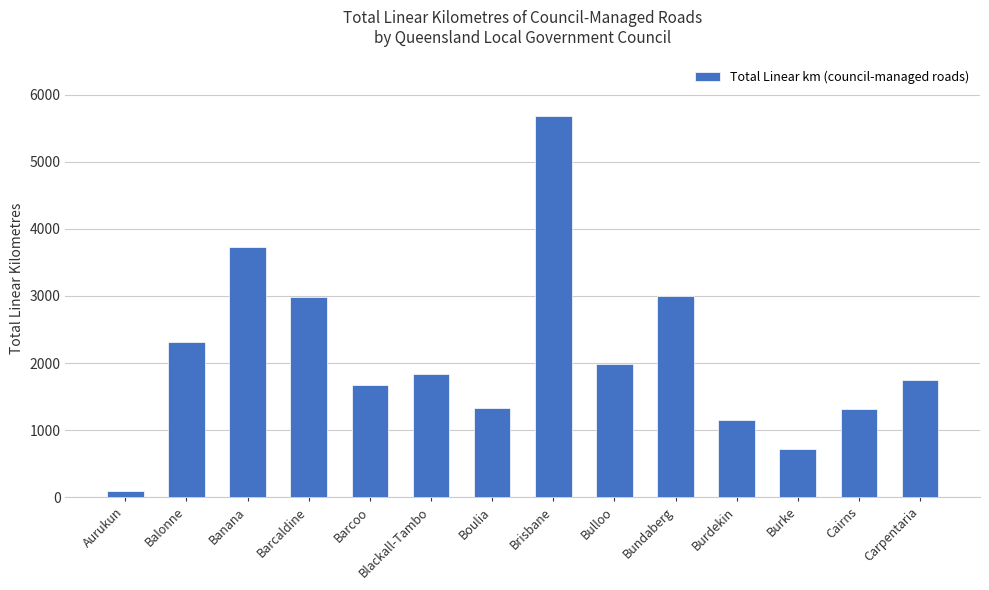

What is the greatest value displayed?

5679.0